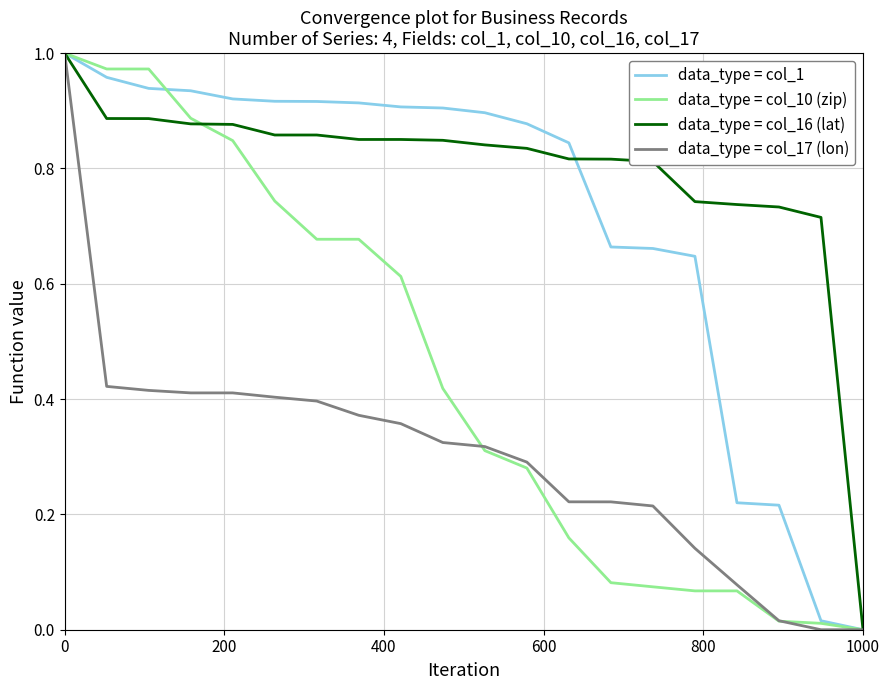

Does the chart display data point markers on the line(s)?

No